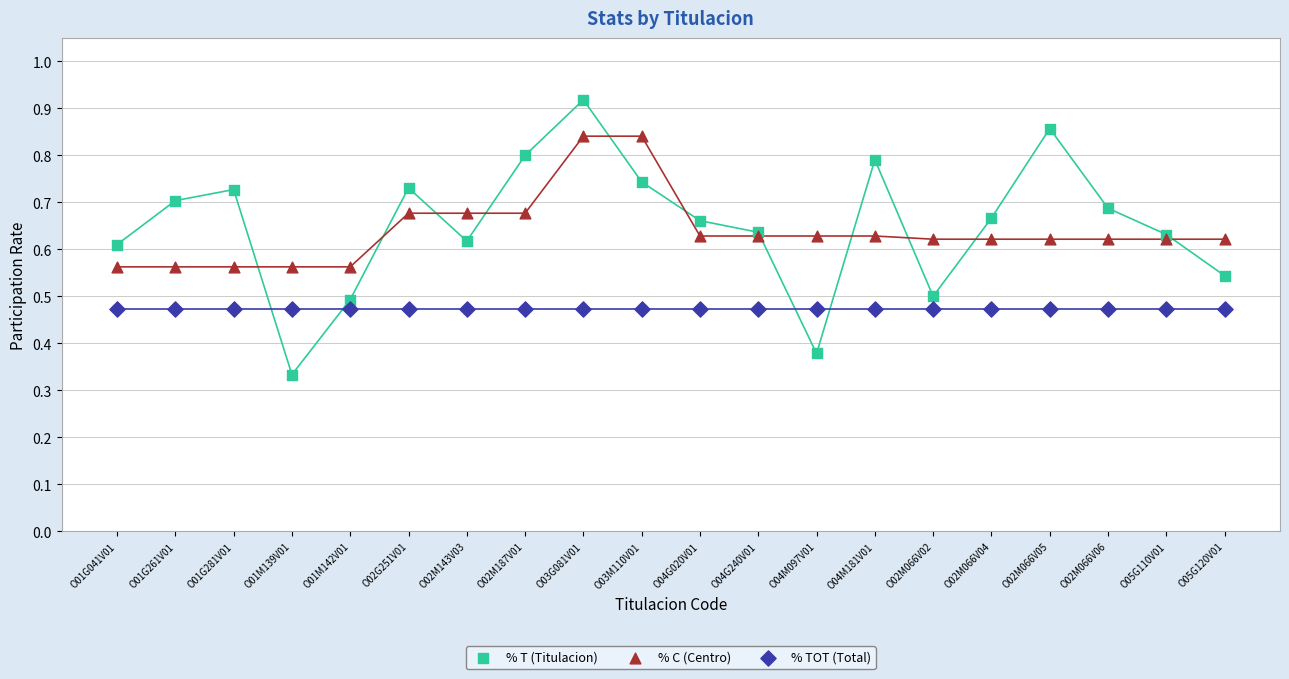

What are all the series names shown in the legend?

% T (Titulacion), % C (Centro), % TOT (Total)